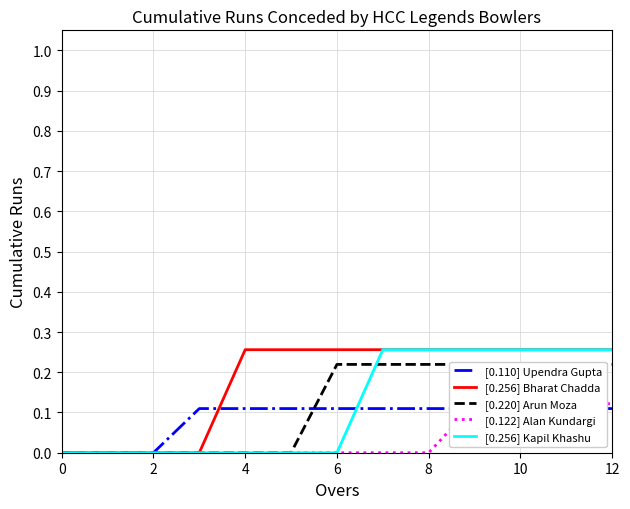

Is it true that [0.256] Kapil Khashu equals 0.3 at 12?

True